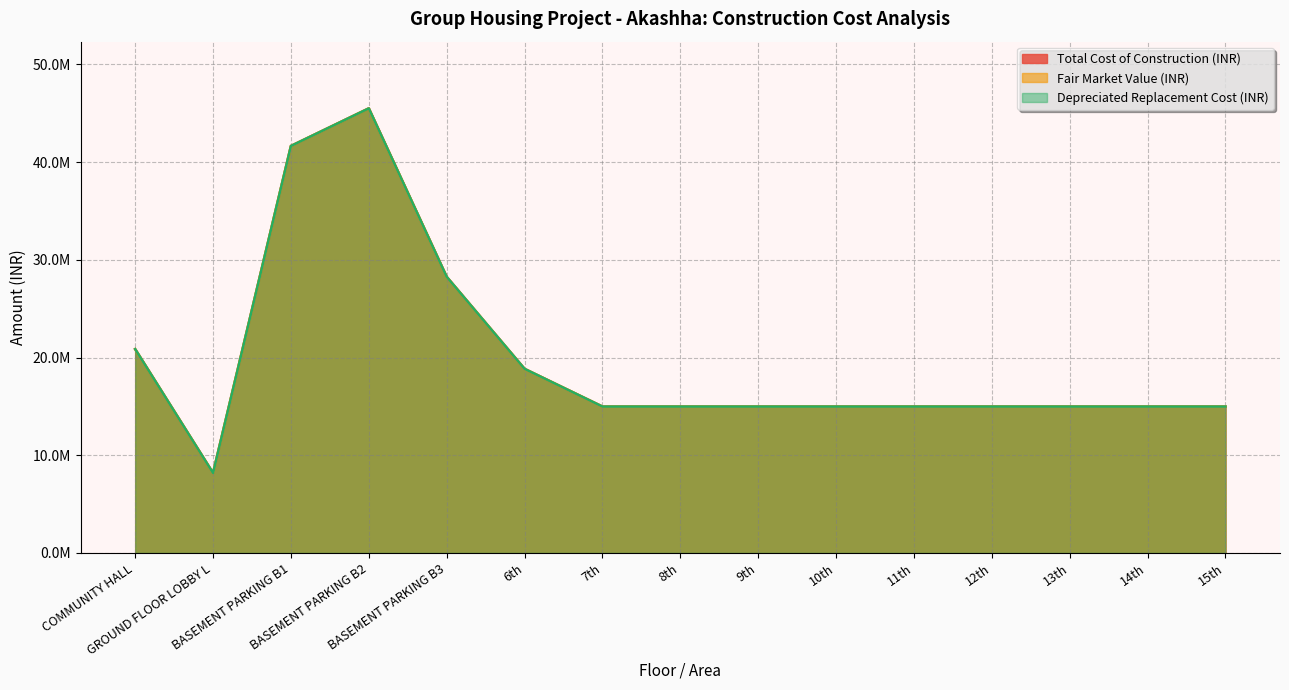

Does the chart have visible grid lines?

Yes